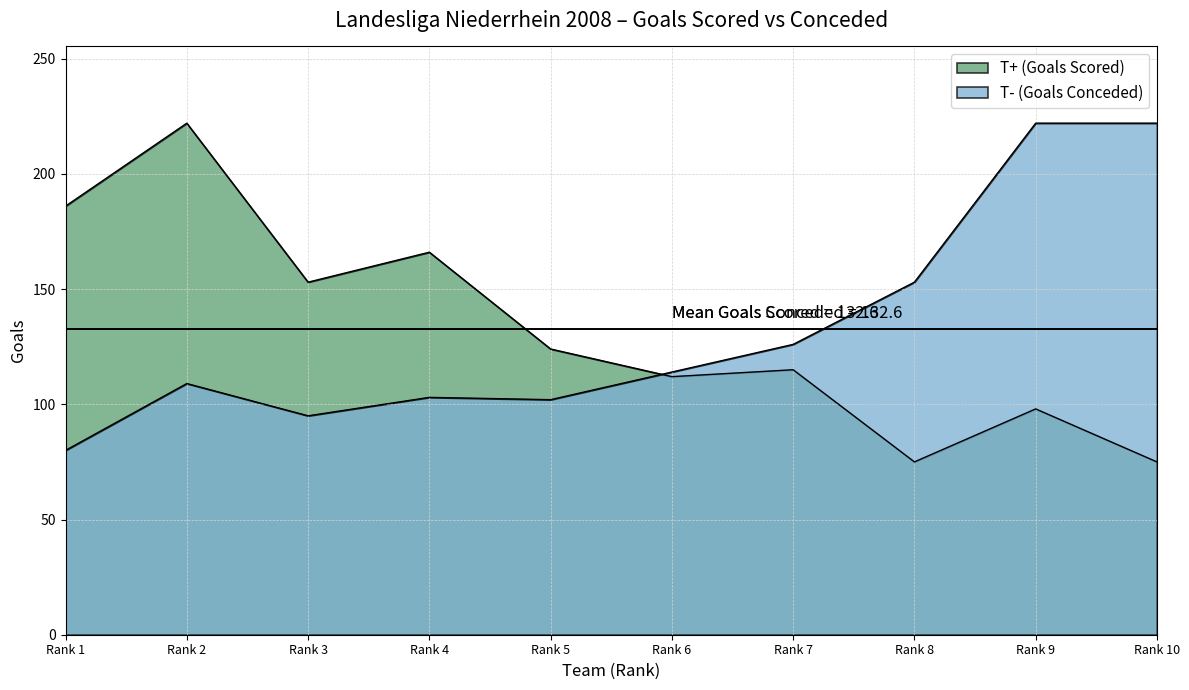

How many lines are shown in the chart?

2